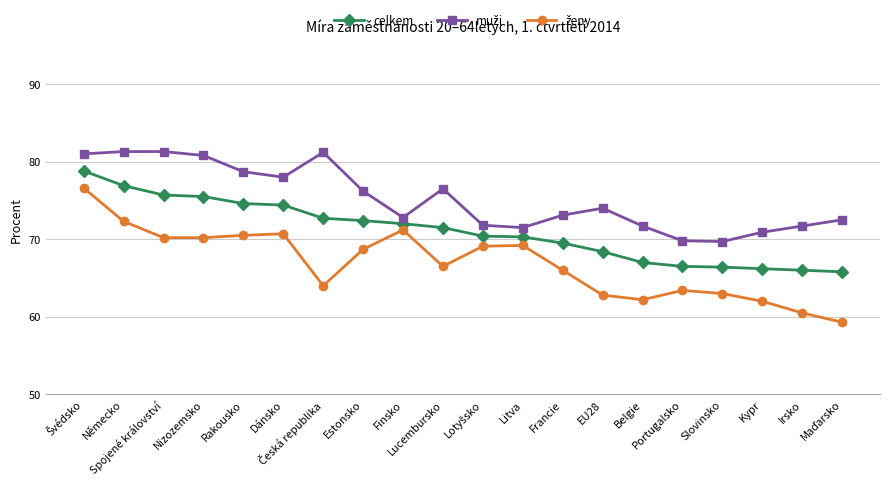

What is the label of the 5th point from the left?

Rakousko